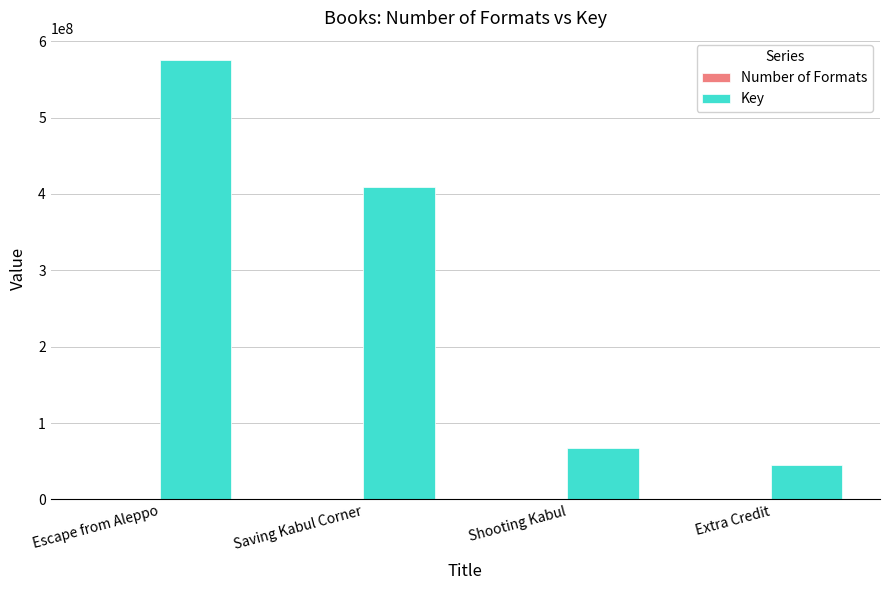

Which series has the largest total across all categories?

Key